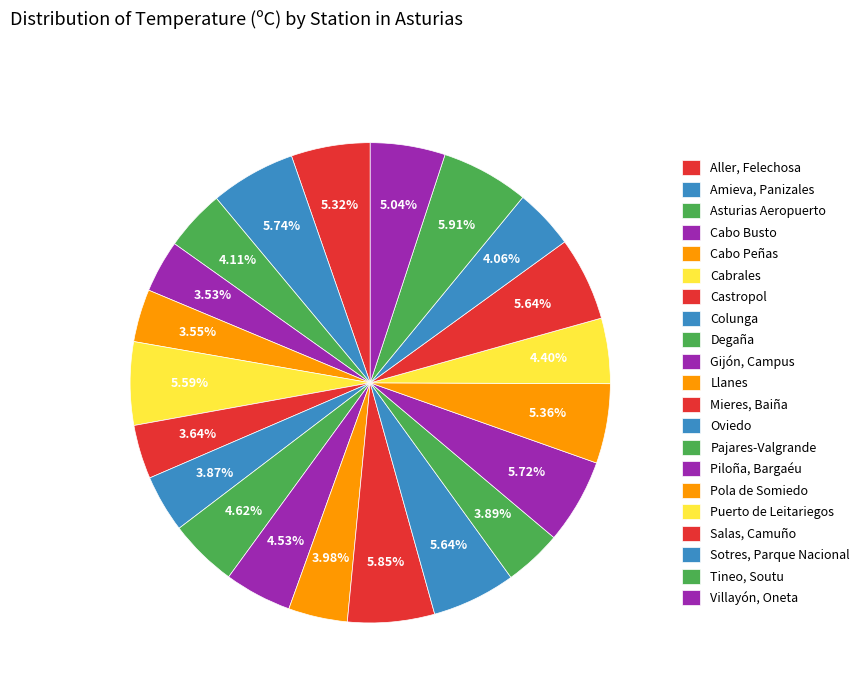

Count the number of slices in the pie.

21